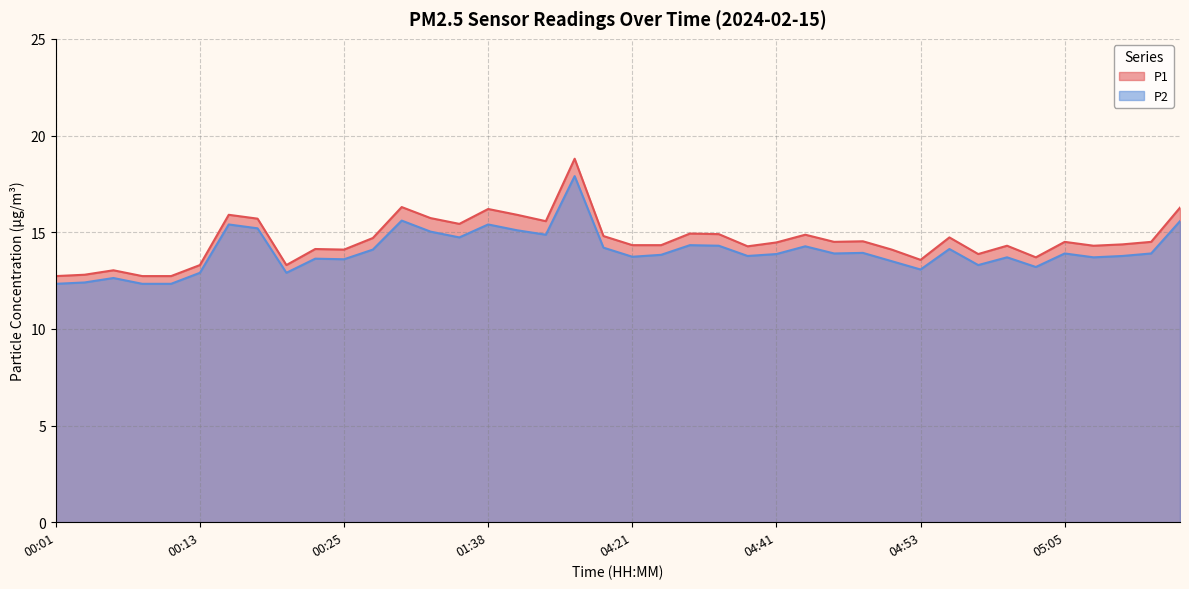

List the series in order of their overall mean, lowest first.

P2, P1